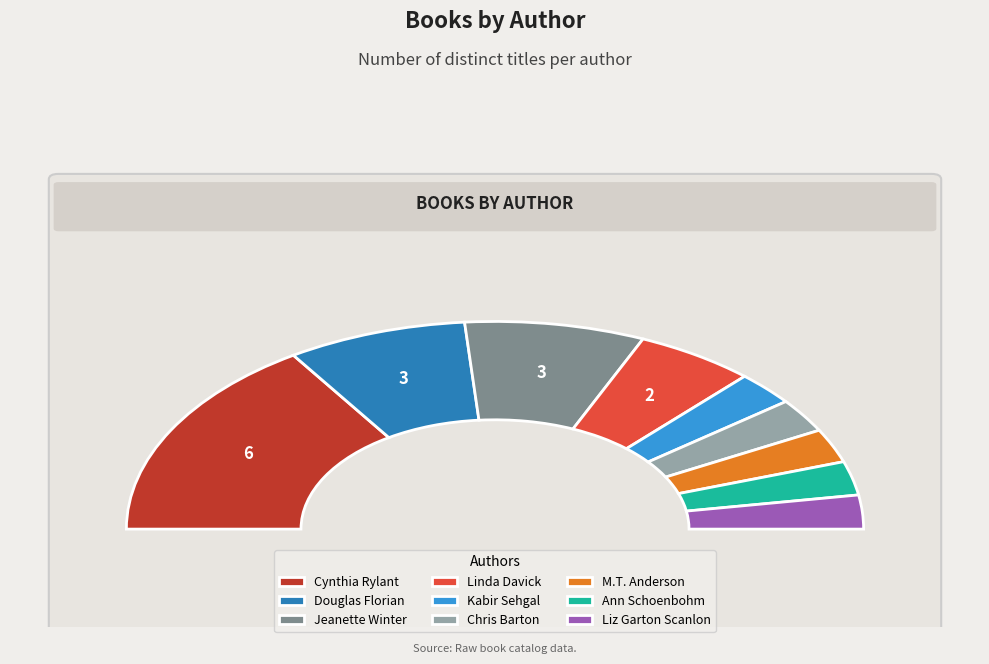

Between Douglas Florian (49418826) and Cynthia Rylant (20564573), which is larger?

Cynthia Rylant (20564573)